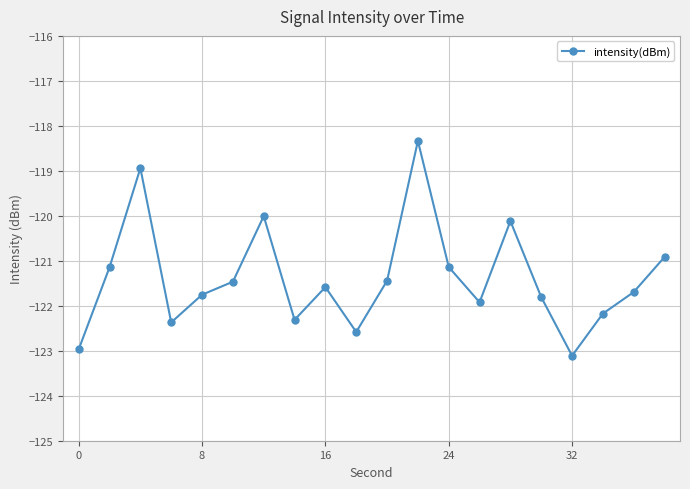

What is the maximum value shown in the chart?

-118.3